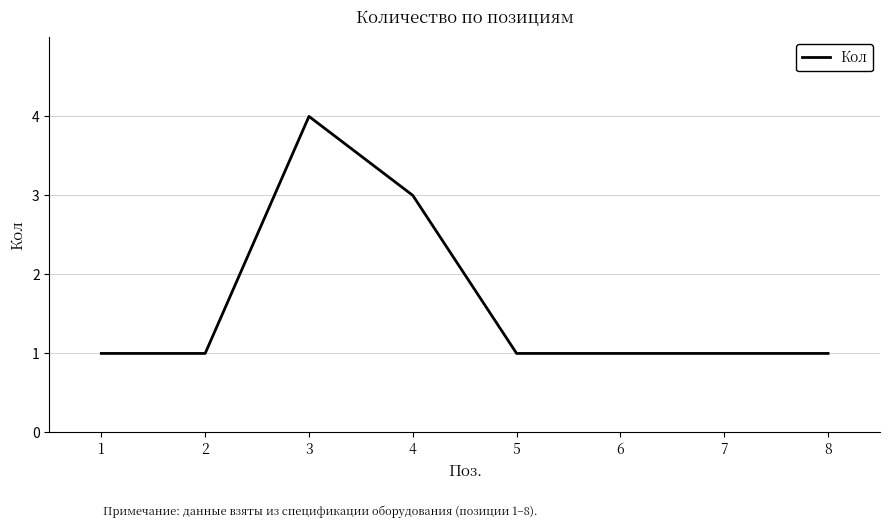

The chart shows a value of 4 at 3. True or false?

True